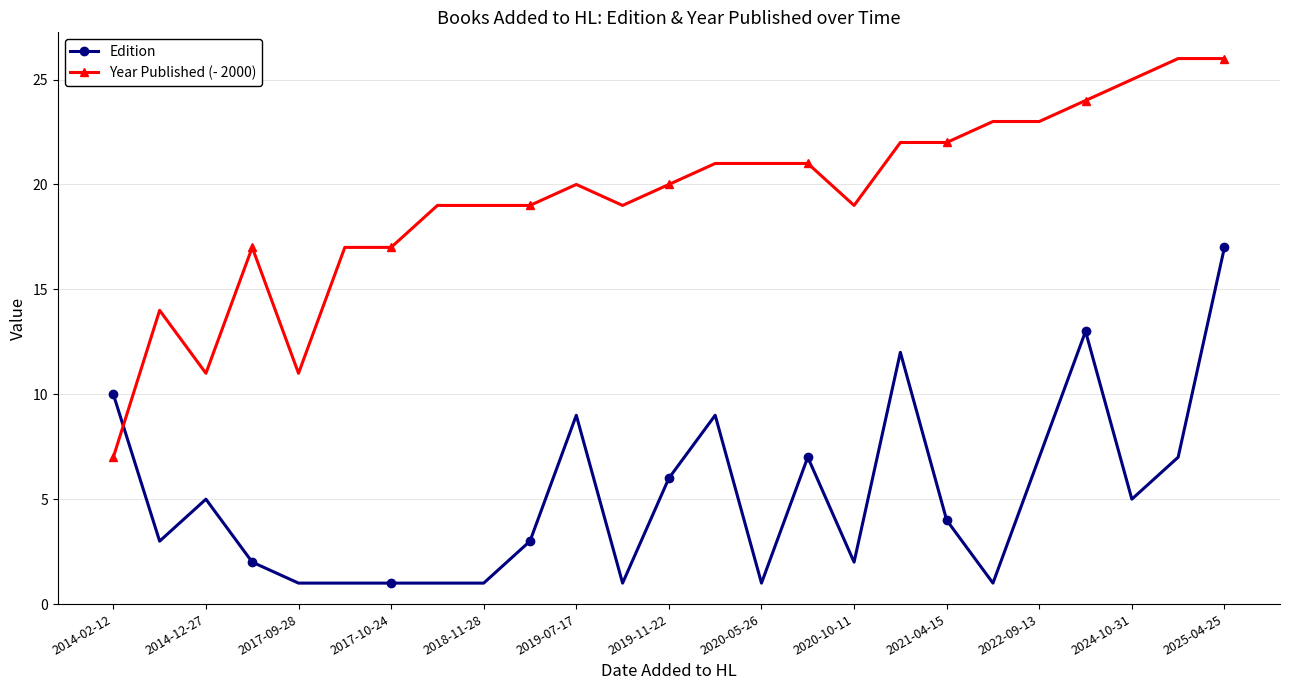

What is the average value of the Year Published (- 2000) series?

19